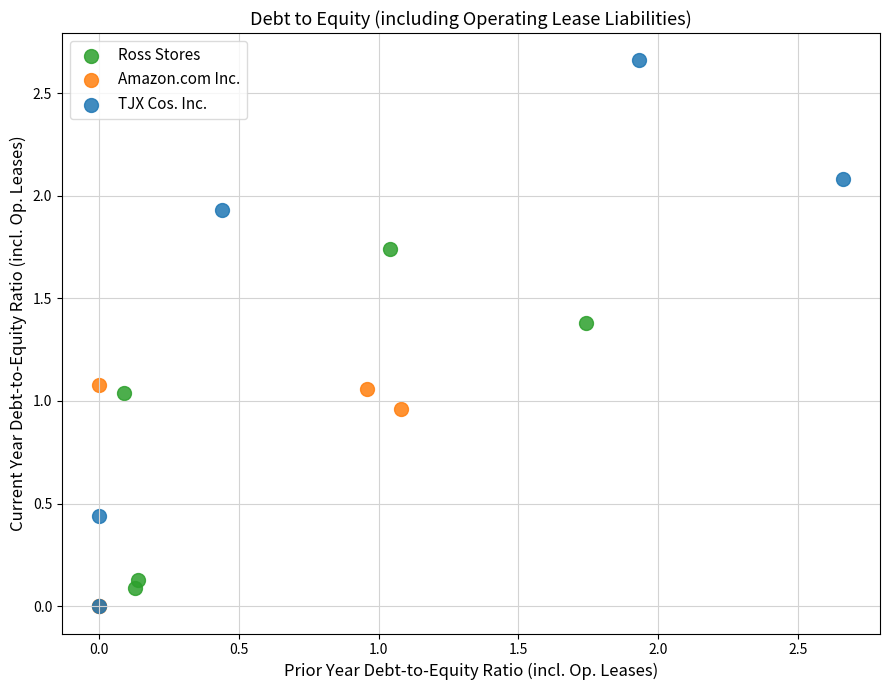

Which series reaches the maximum Y coordinate?

TJX Cos. Inc.